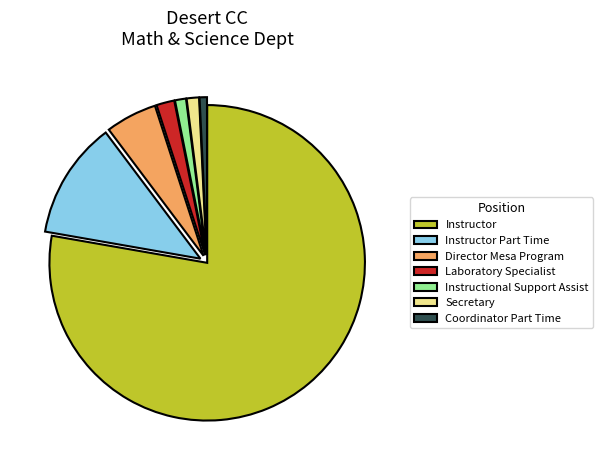

Is Director Mesa Program the majority of the pie?

No